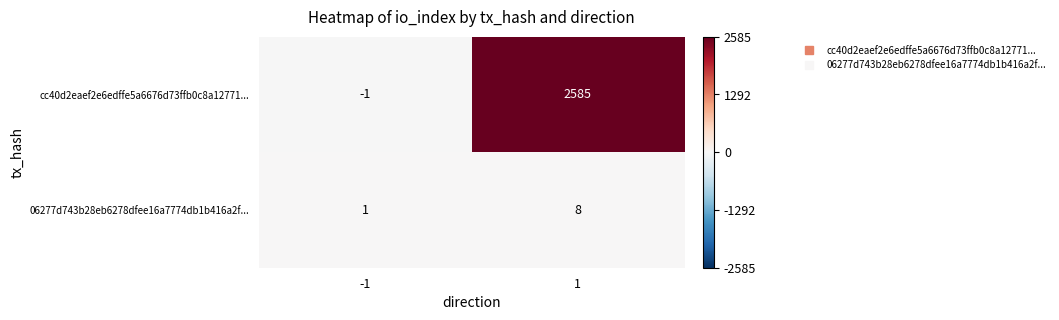

What is the approximate value of cc40d2eaef2e6edffe5a6676d73ffb0c8a12771... at 1?

2585